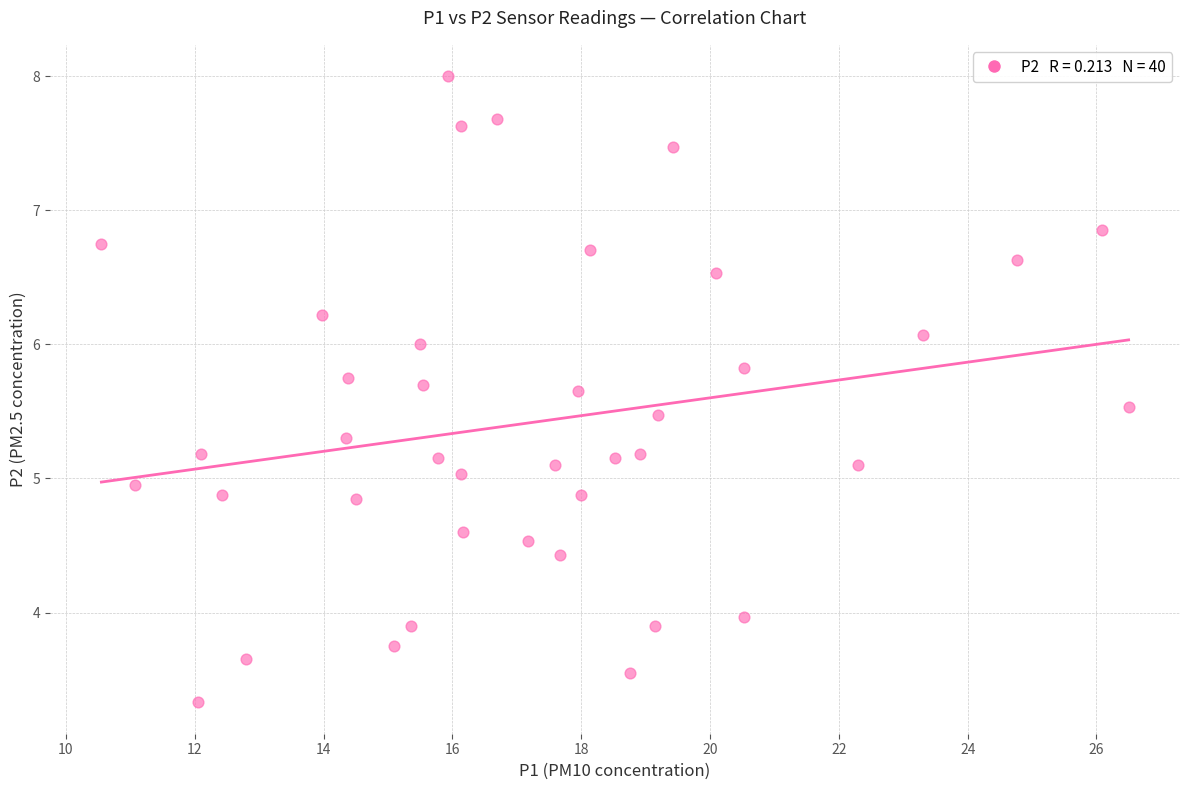

What is the range of X values (max minus min)?

15.9